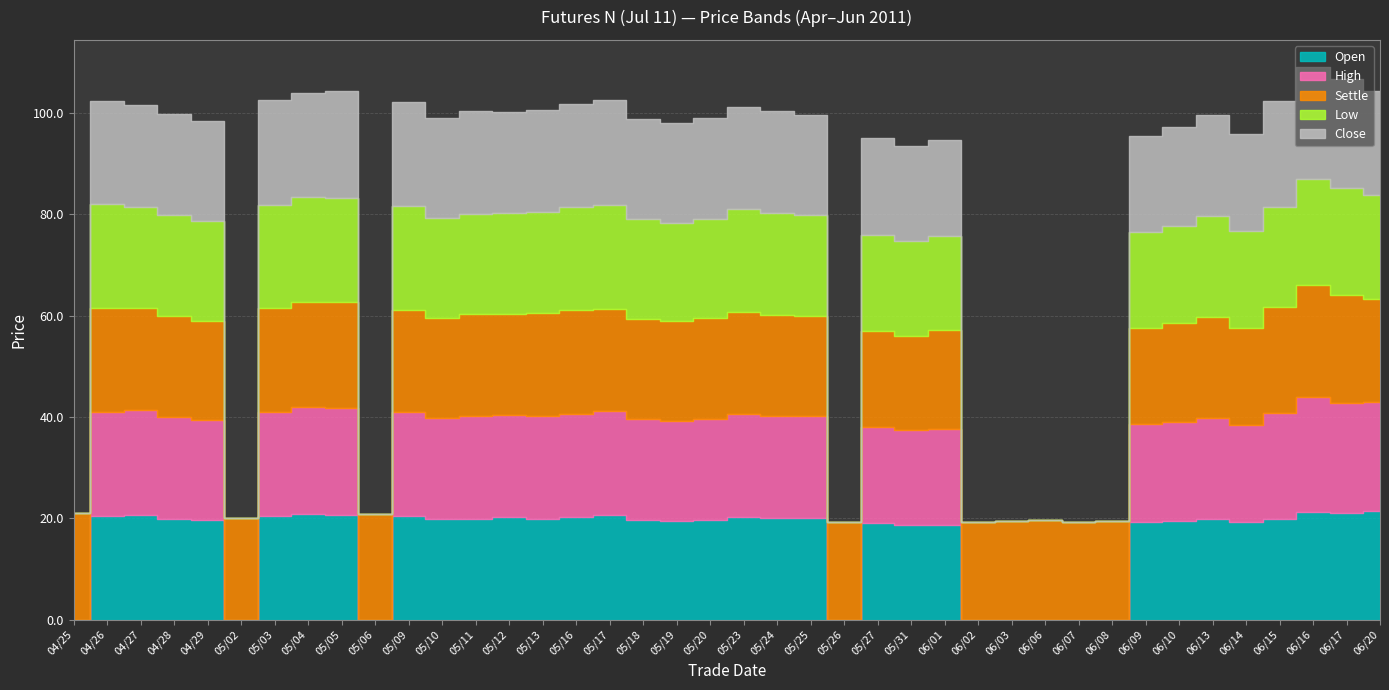

What is the difference between the second highest and minimum values in the Low series?

20.9